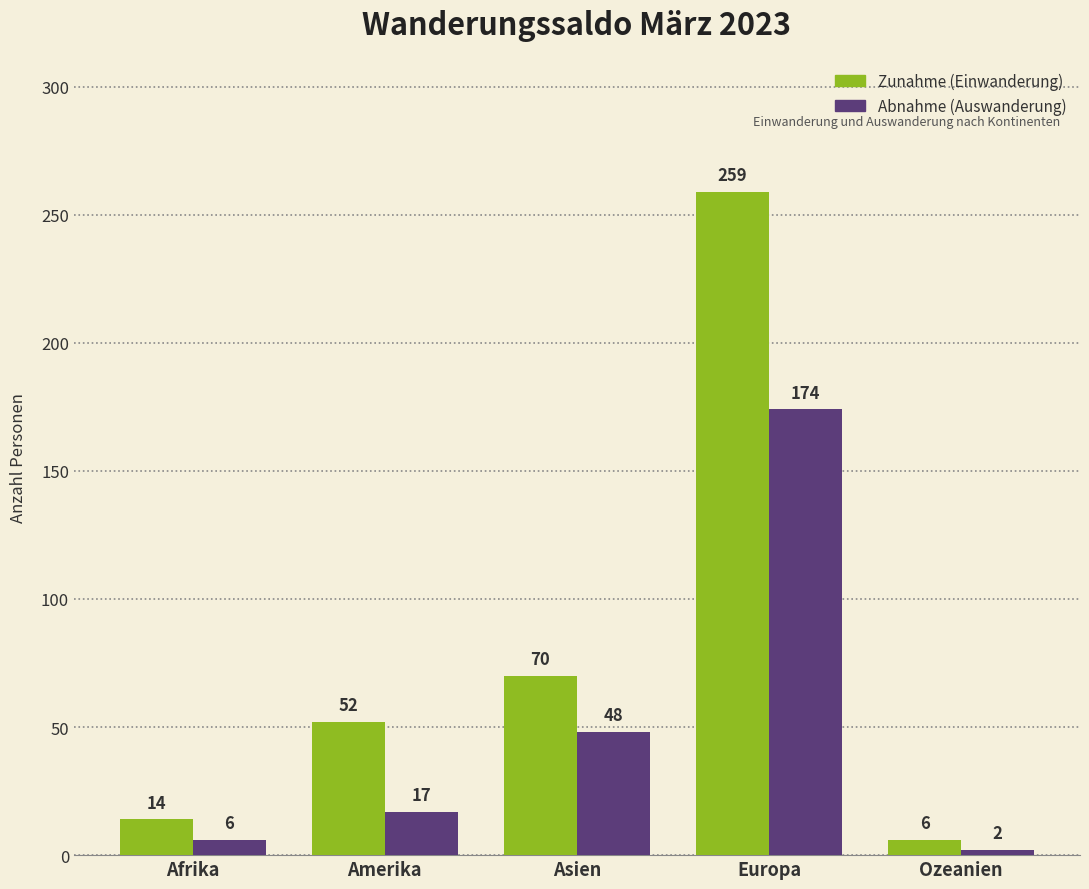

At which label does Abnahme (Auswanderung) reach its minimum?

Ozeanien